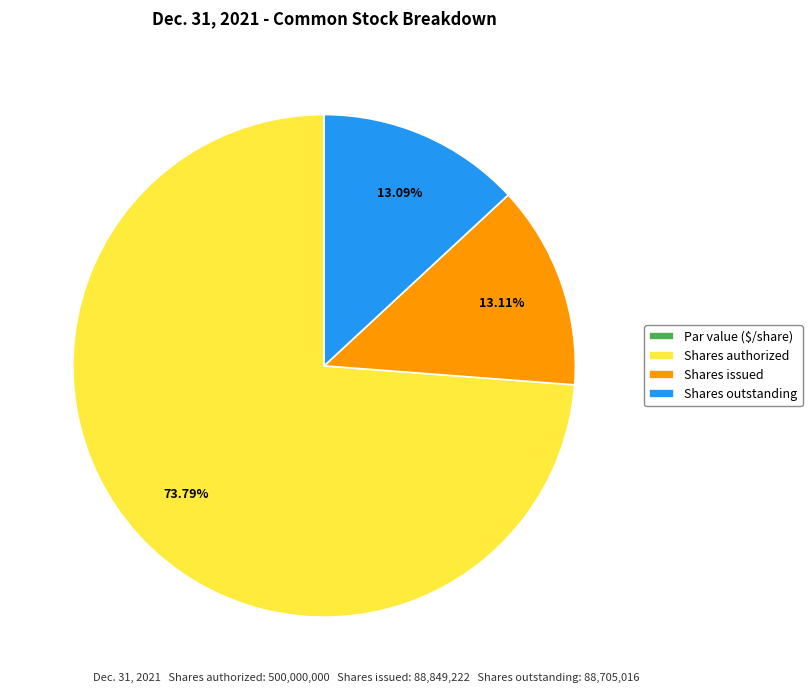

What is the majority slice?

Shares authorized